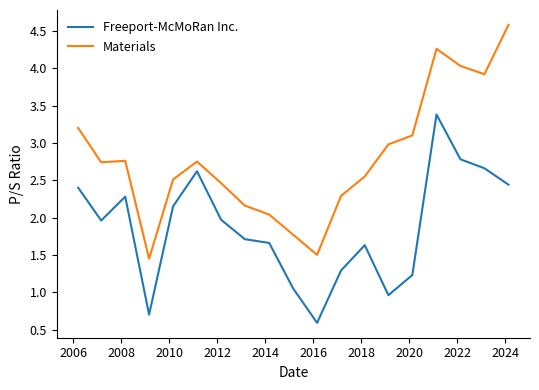

What is the maximum value for Materials?

4.6